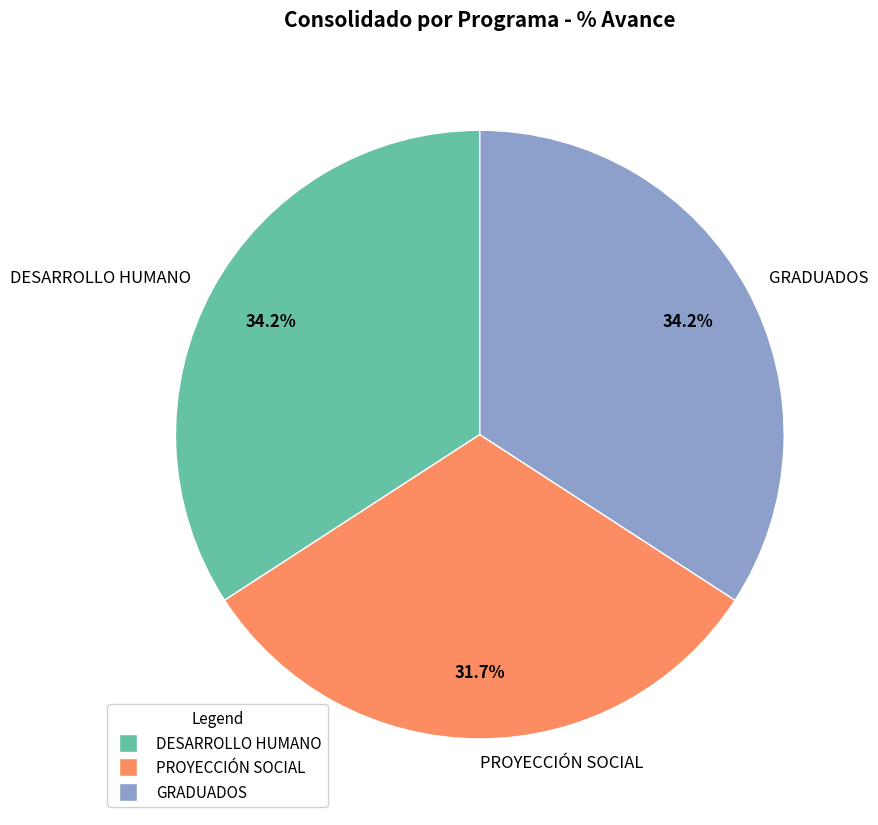

Combined, what portion of the pie is GRADUADOS and PROYECCIÓN SOCIAL?

65.8%